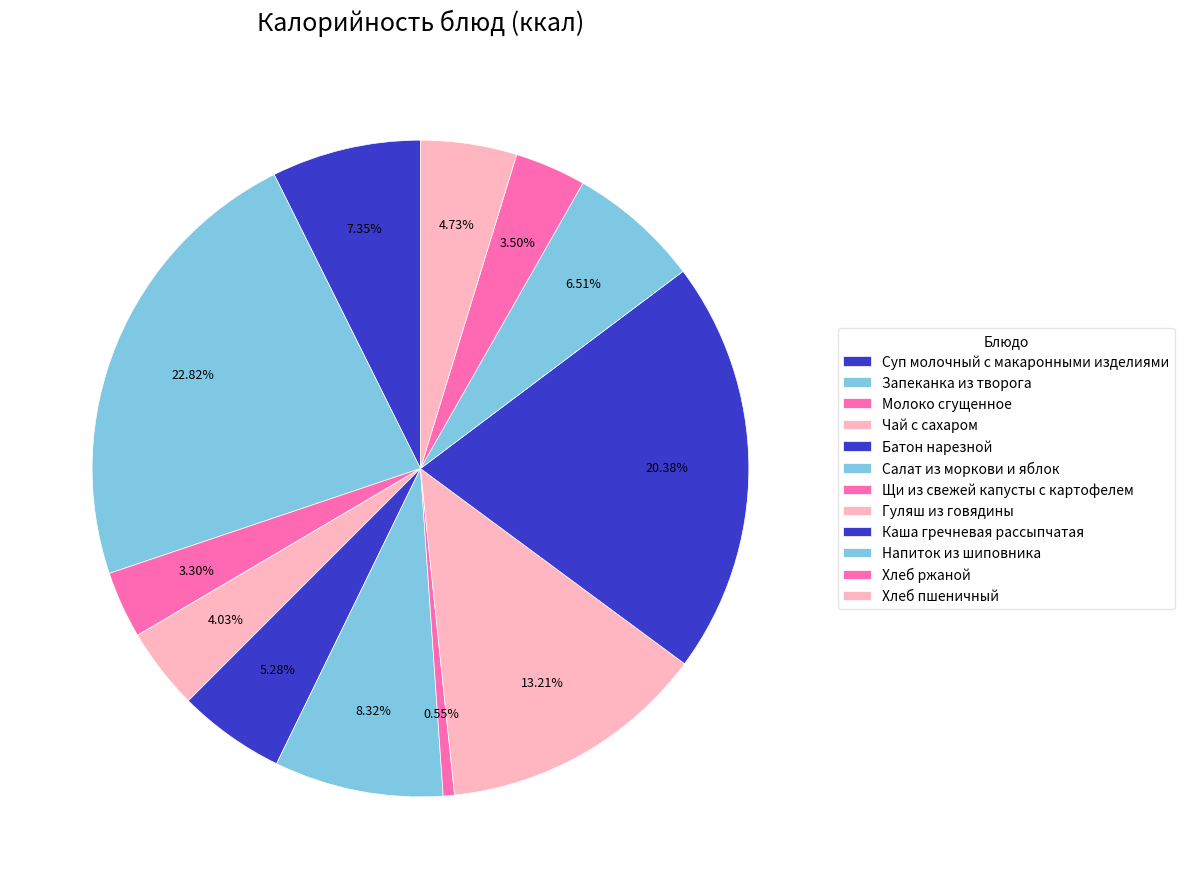

What percentage is the Молоко сгущенное slice, to the nearest percent?

3%